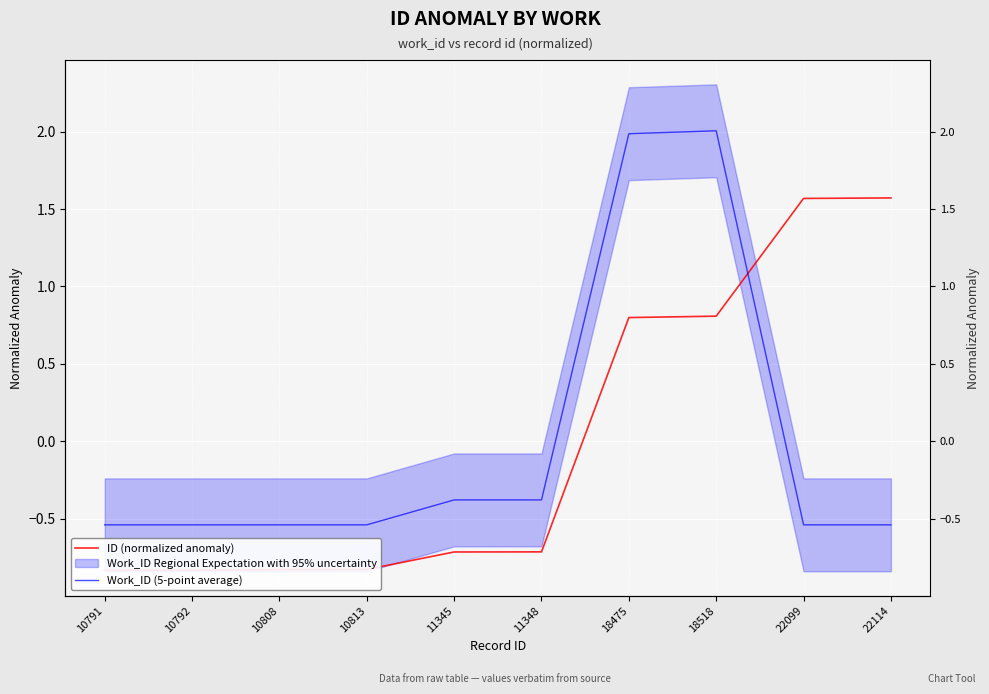

Reading left to right, transcribe all the data shown in this chart.

ID (normalized anomaly): -0.8	-0.8	-0.8	-0.8	-0.7	-0.7	0.8	0.8	1.6	1.6
Work_ID (5-point average): -0.5	-0.5	-0.5	-0.5	-0.4	-0.4	2.0	2.0	-0.5	-0.5